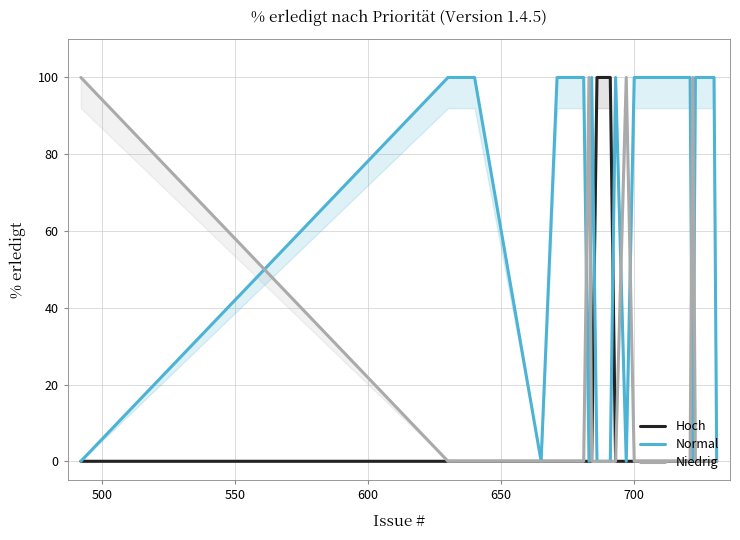

Which series has the largest total across all categories?

Normal